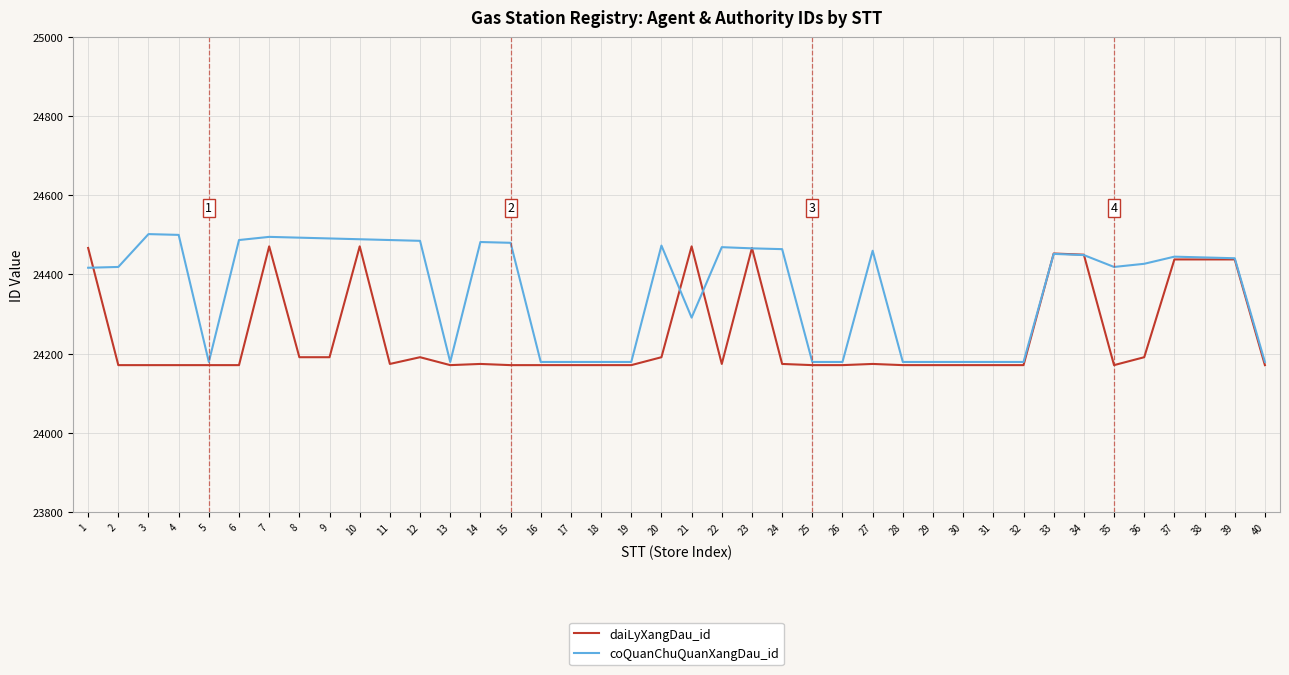

Rank the series at 1 from lowest to highest value.

coQuanChuQuanXangDau_id, daiLyXangDau_id